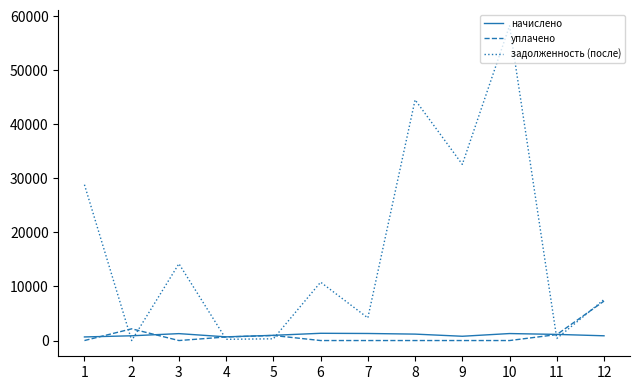

What is the difference between the уплачено values at 11 and 8?

1101.1